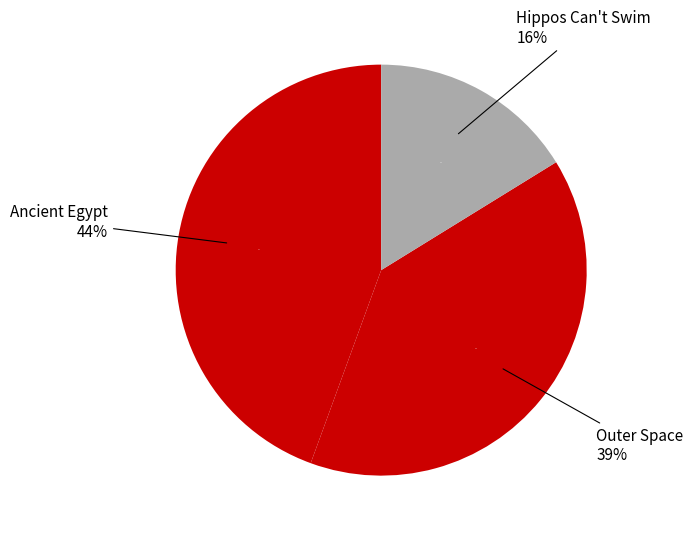

Which category has the biggest portion of the pie?

Ancient Egypt